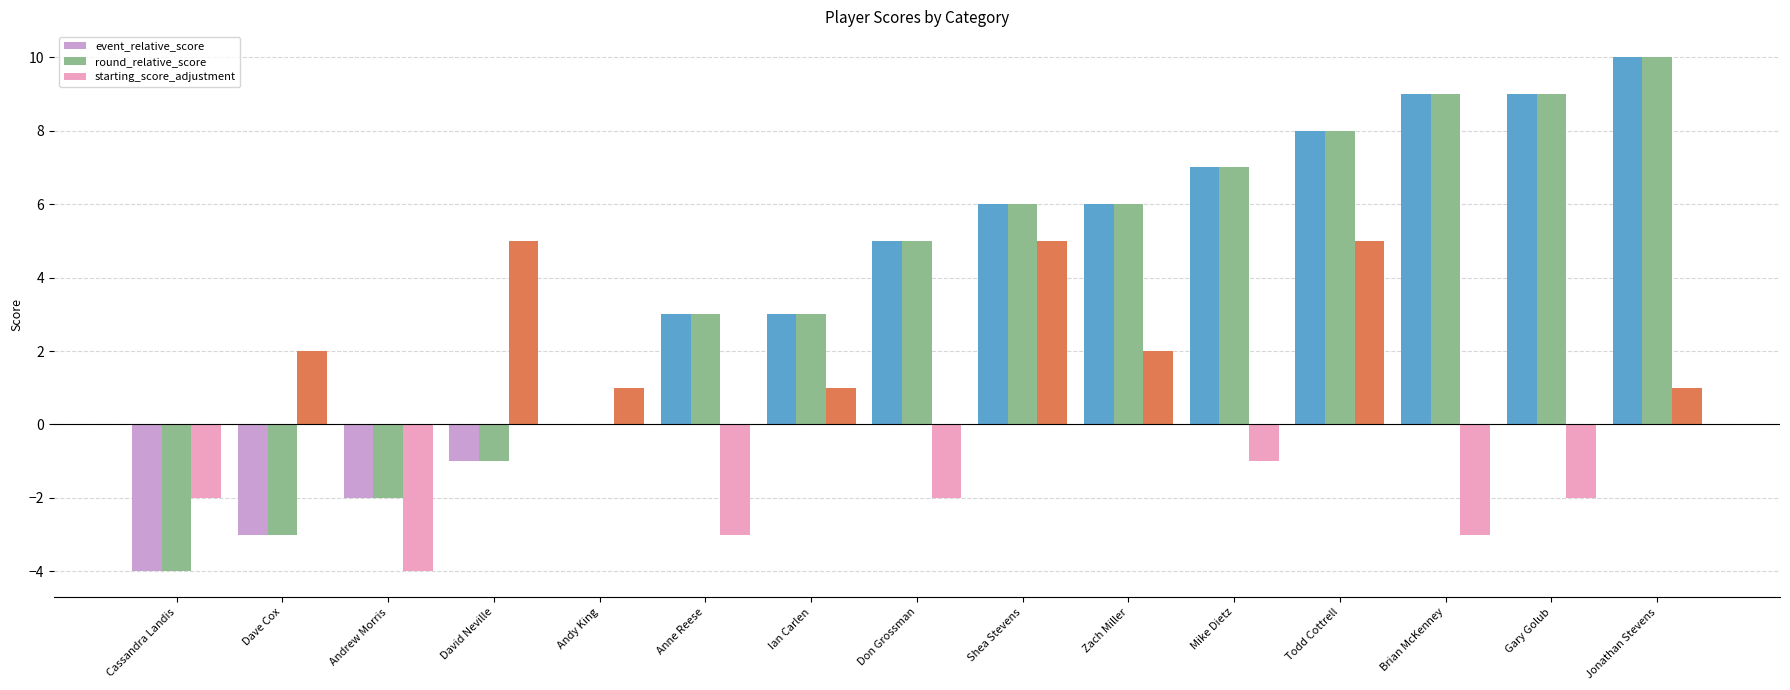

Is the value of round_relative_score at Gary Golub greater than the value of starting_score_adjustment at David Neville?

Yes